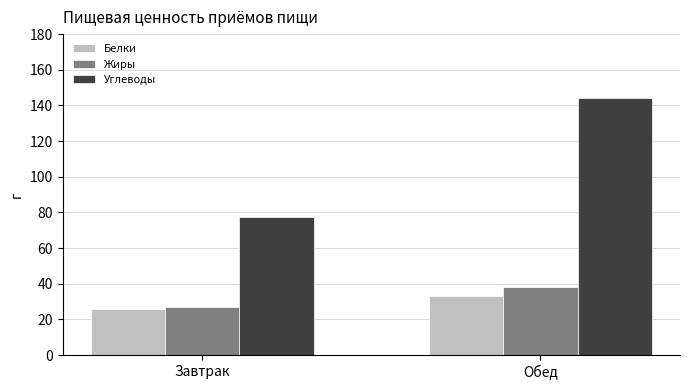

At which label does Белки first exceed 33?

Обед